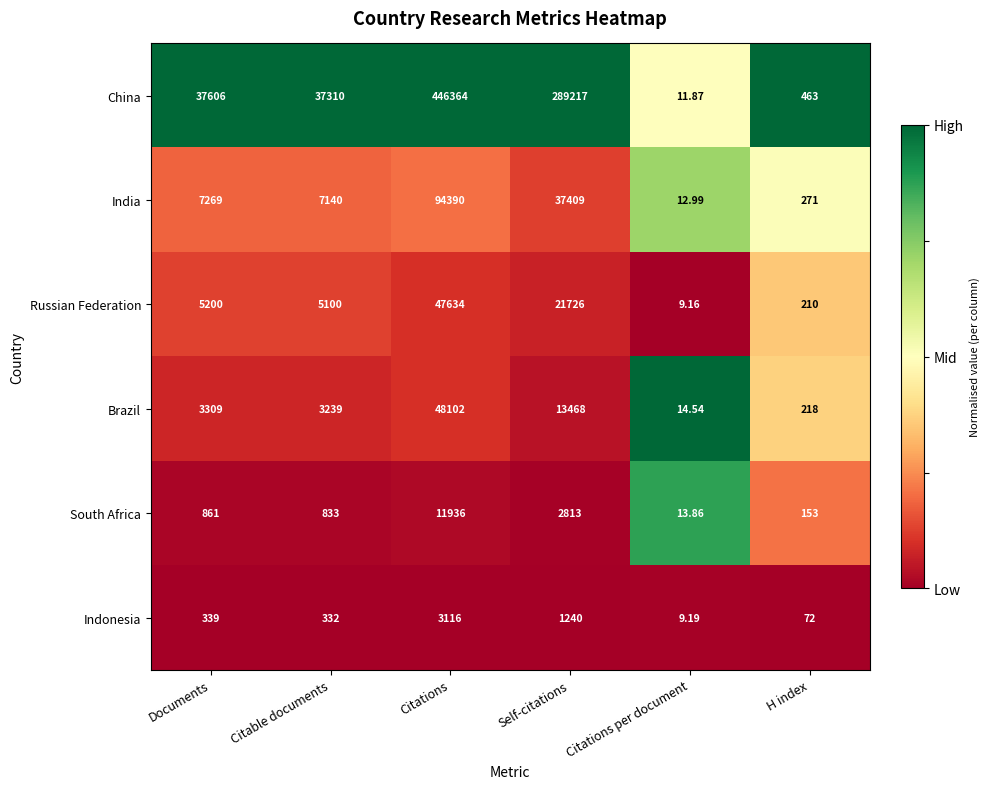

Is the value of China at Documents greater than the value of South Africa at Self-citations?

Yes